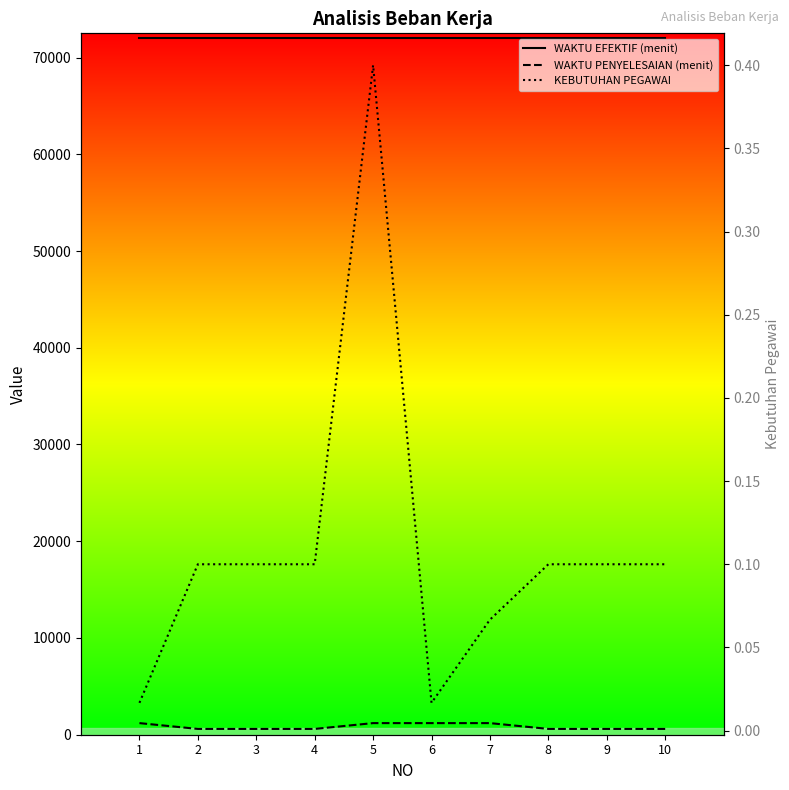

Is the value of KEBUTUHAN PEGAWAI at 5 greater than the value of WAKTU EFEKTIF (menit) at 3?

No